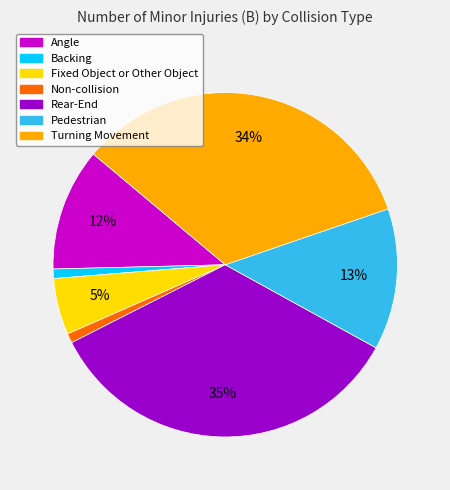

The Pedestrian slice represents 22% of the pie. True or false?

False